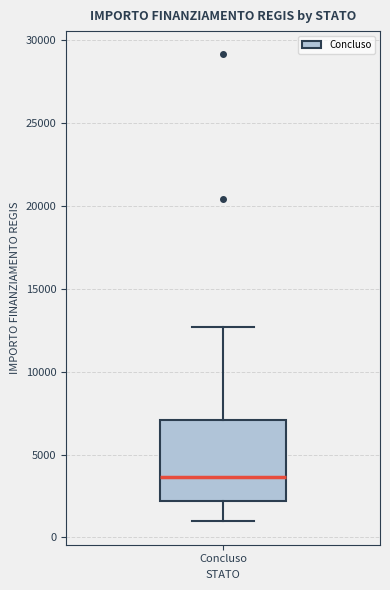

Read this box plot against the y-axis: the position of the median line, the range covered by the box, and the ends of both whiskers. The values are not printed on the chart, so give them approximately, as read against the axis.

median 3500, box 2000 to 7000, whiskers 1000 to 12500